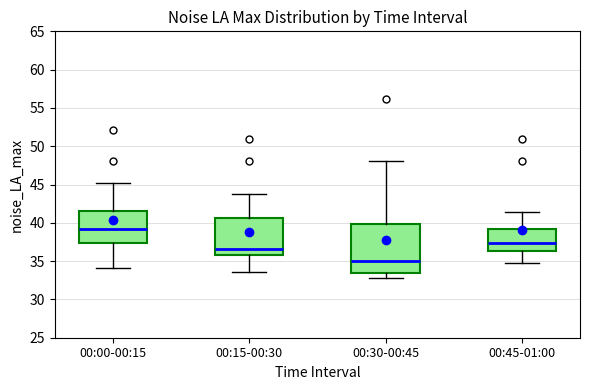

Reading left to right, read every box against the y-axis: the position of its median line, the range the box covers, and the ends of its whiskers. The values are not printed on the chart, so give them approximately, as read against the axis.

00:00-00:15: median 39.0, box 37.5 to 41.5, whiskers 34.0 to 45.0
00:15-00:30: median 36.5, box 36.0 to 40.5, whiskers 33.5 to 44.0
00:30-00:45: median 35.0, box 33.5 to 40.0, whiskers 33.0 to 48.0
00:45-01:00: median 37.5, box 36.5 to 39.0, whiskers 34.5 to 41.5